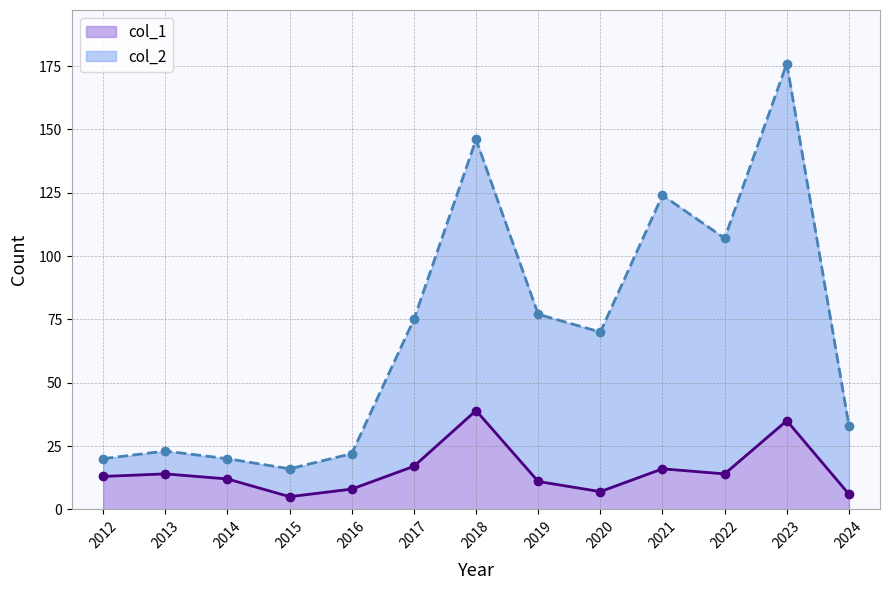

What is the difference between the maximum and minimum values in the col_2 series?

160